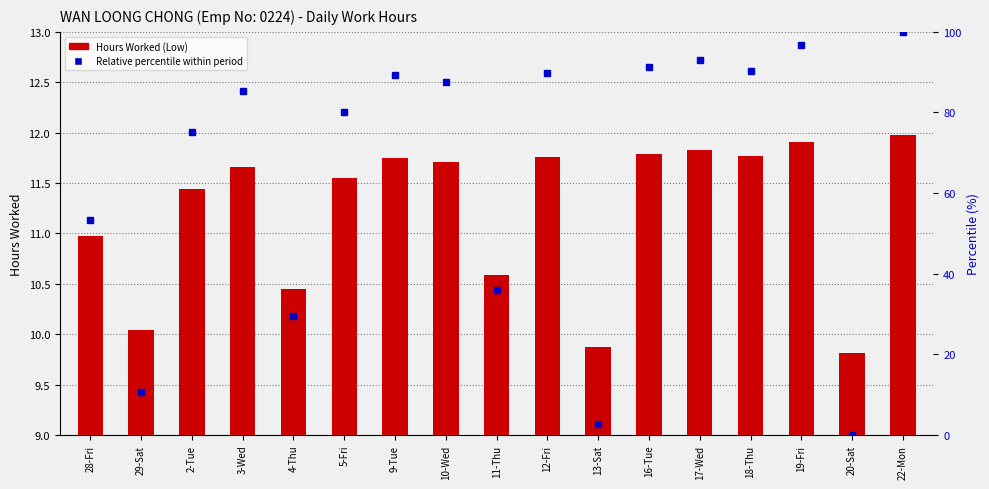

What is the smallest value displayed?

9.0